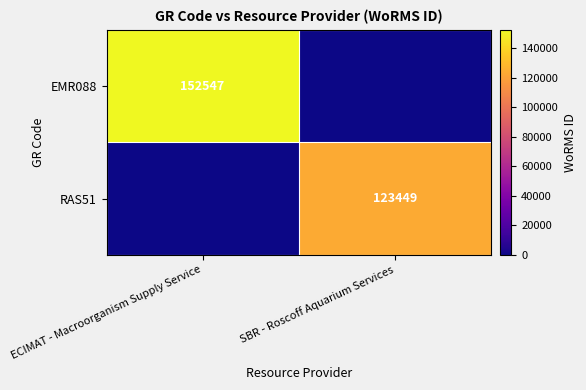

Is it true that RAS51 equals 42555 at SBR - Roscoff Aquarium Services?

False